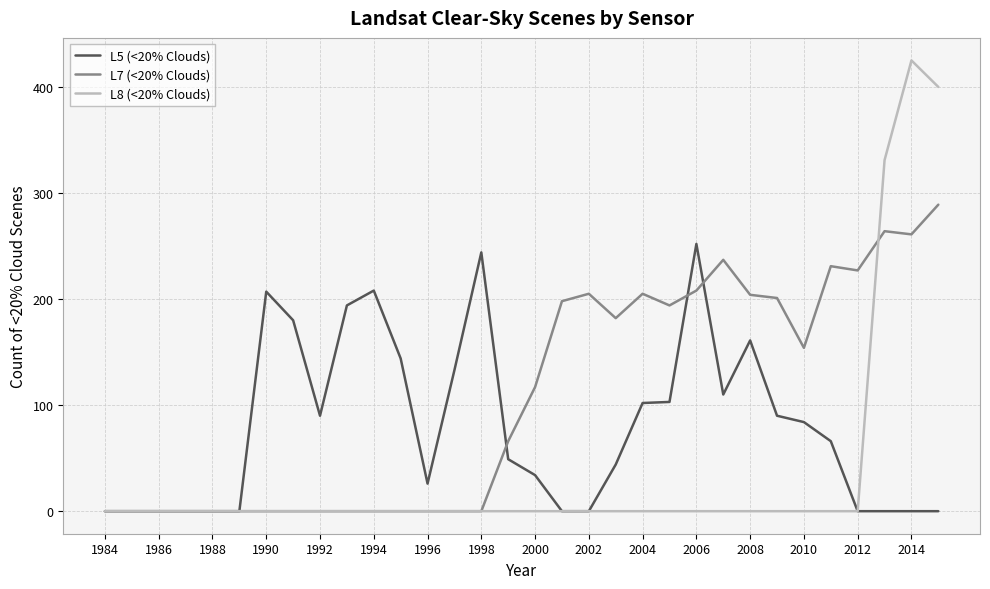

Which series has the largest range (max minus min)?

L8 (<20% Clouds)